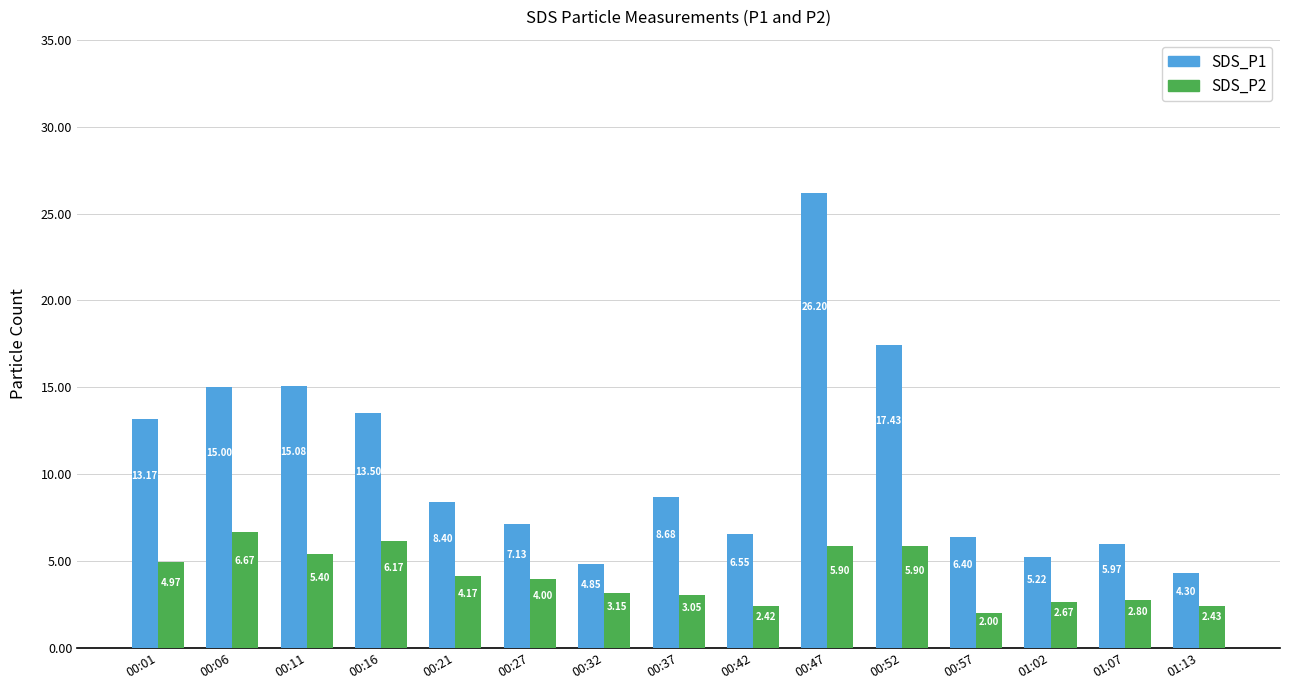

Which series changed the most between 00:11 and 00:32?

SDS_P1